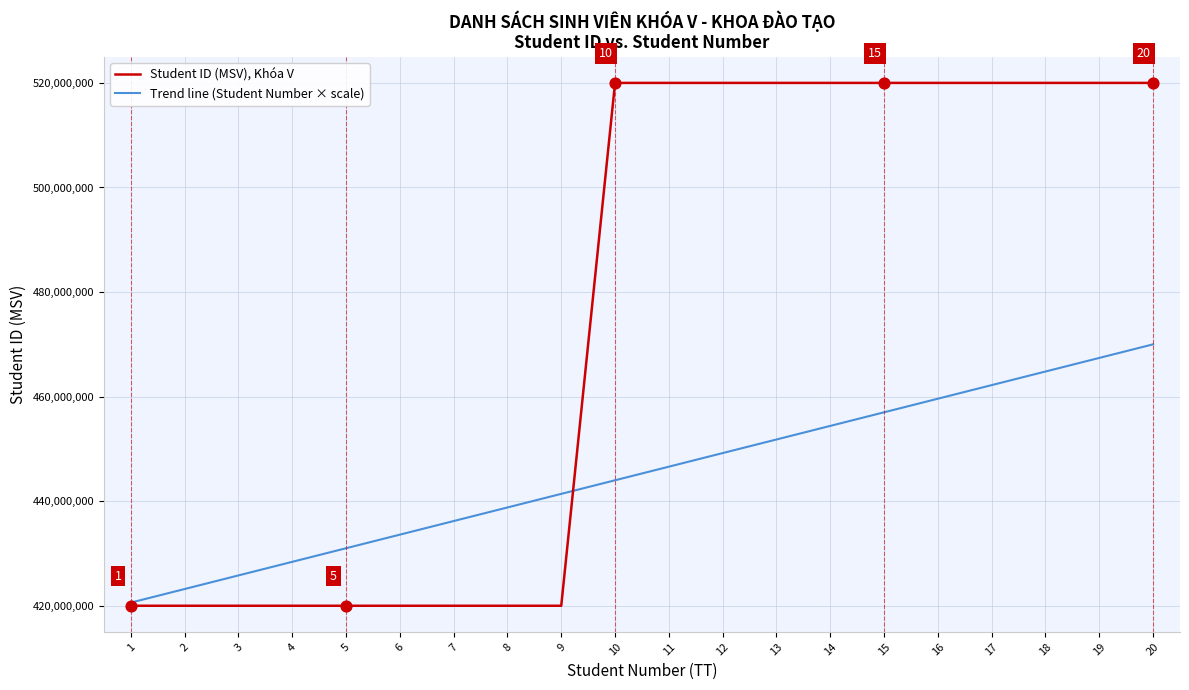

Which series has the largest total across all categories?

Student ID (MSV), Khóa V